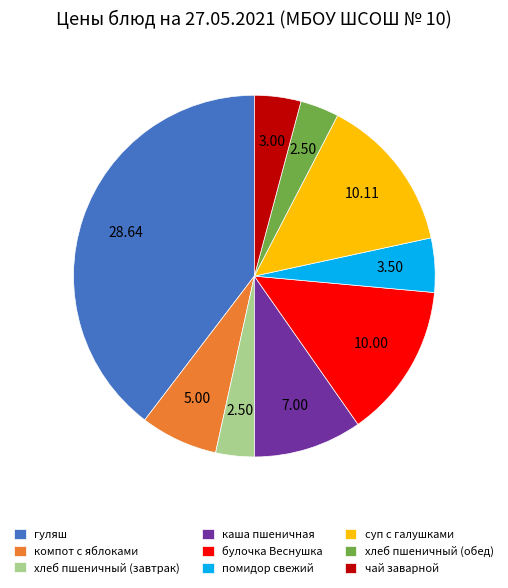

Is the sum of хлеб пшеничный (завтрак) and гуляш greater than half?

No